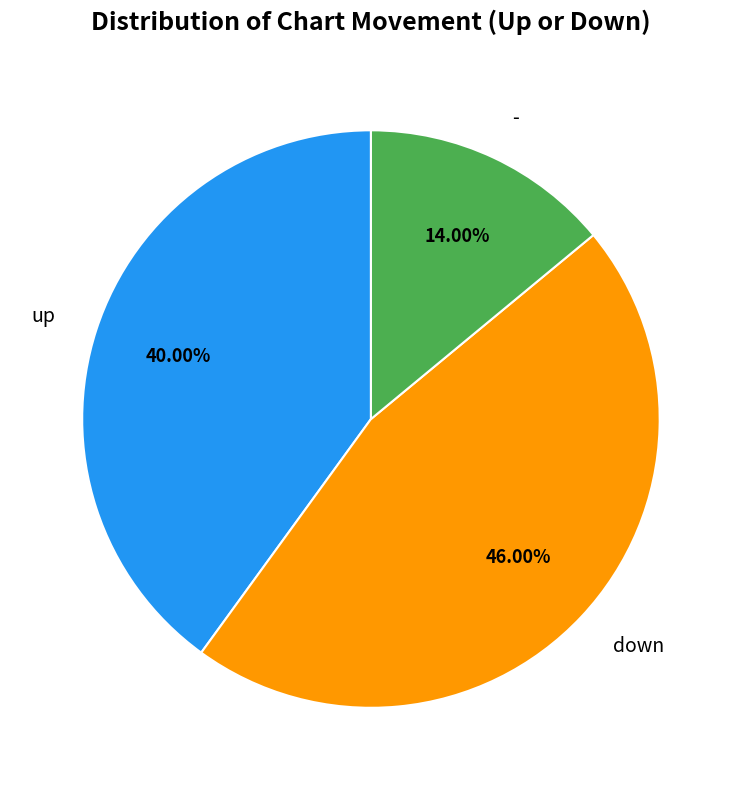

Combined, what portion of the pie is - and down?

60.0%